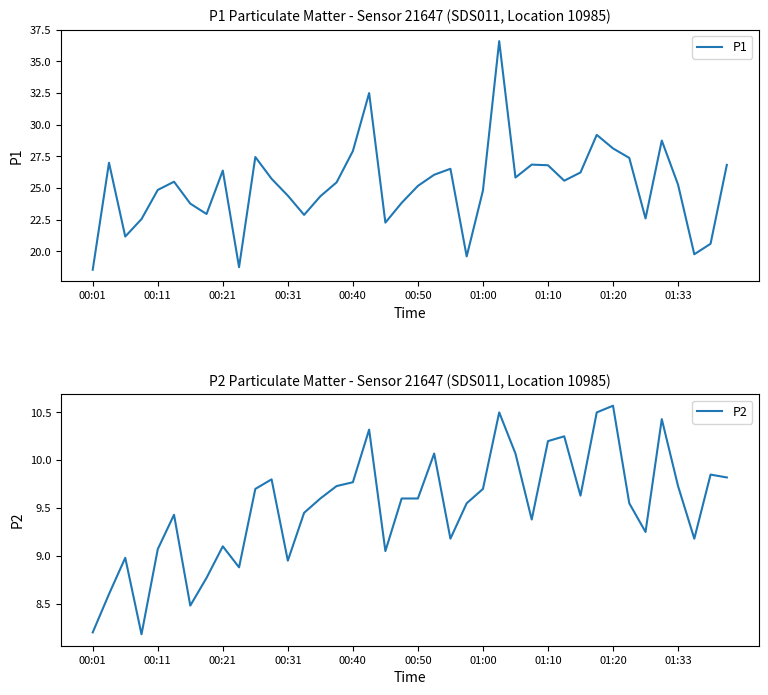

What is the maximum value for P1?

36.6